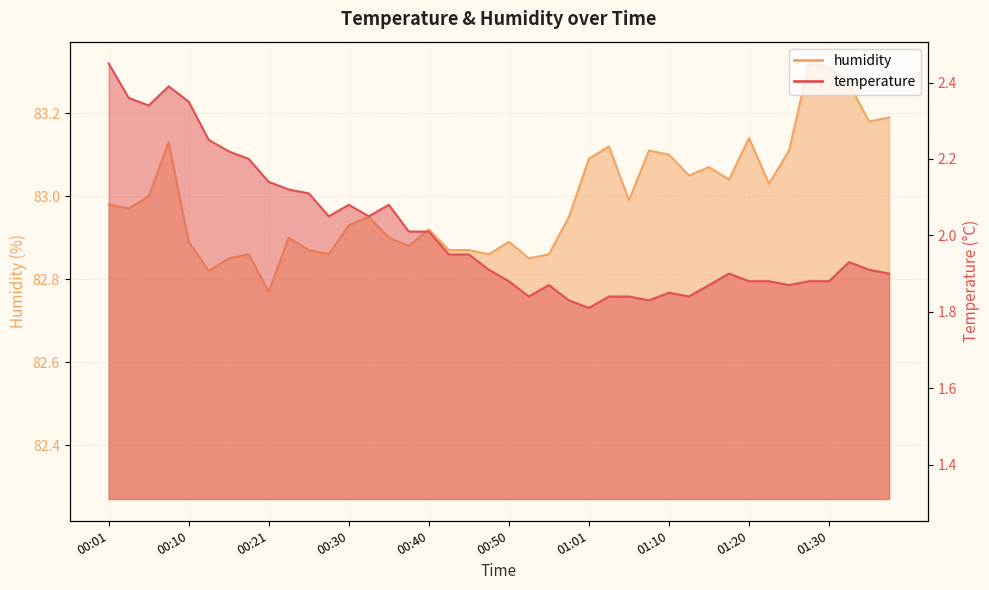

How many interior local peaks does the temperature series have?

7